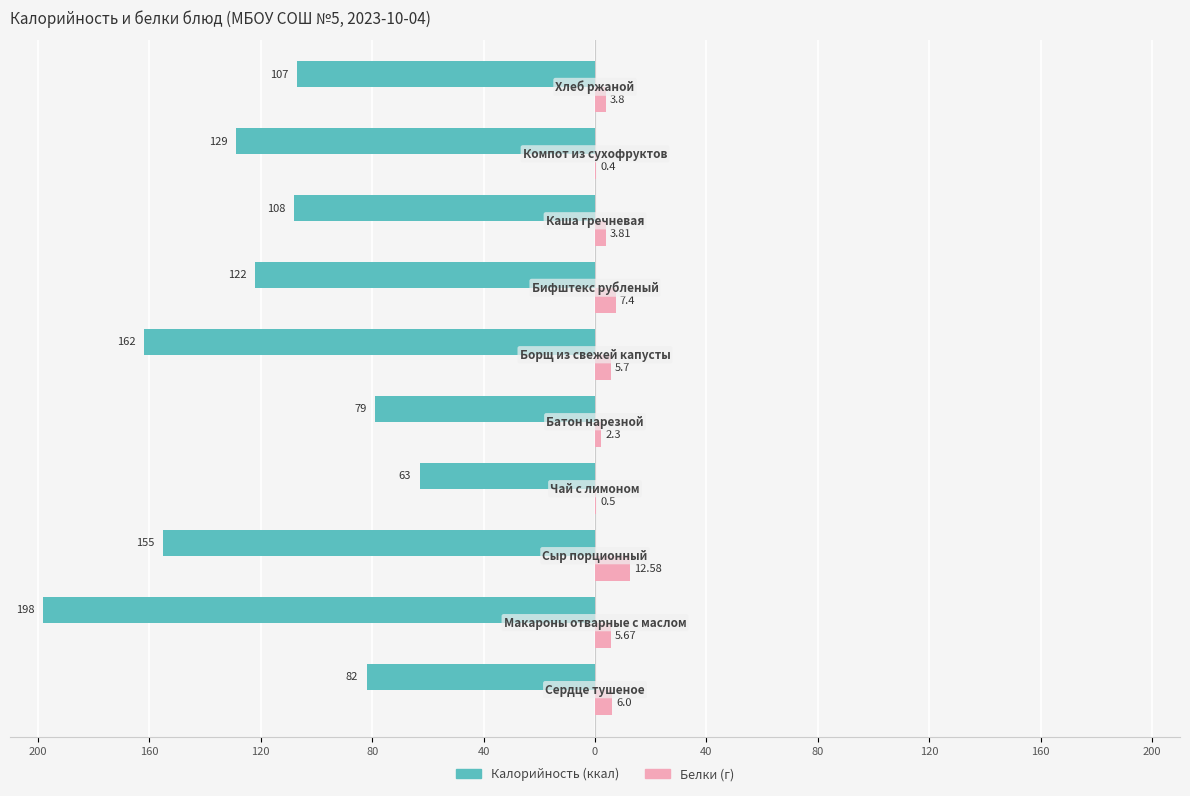

True or false: Белки has a value of 4.8 at 40.

False